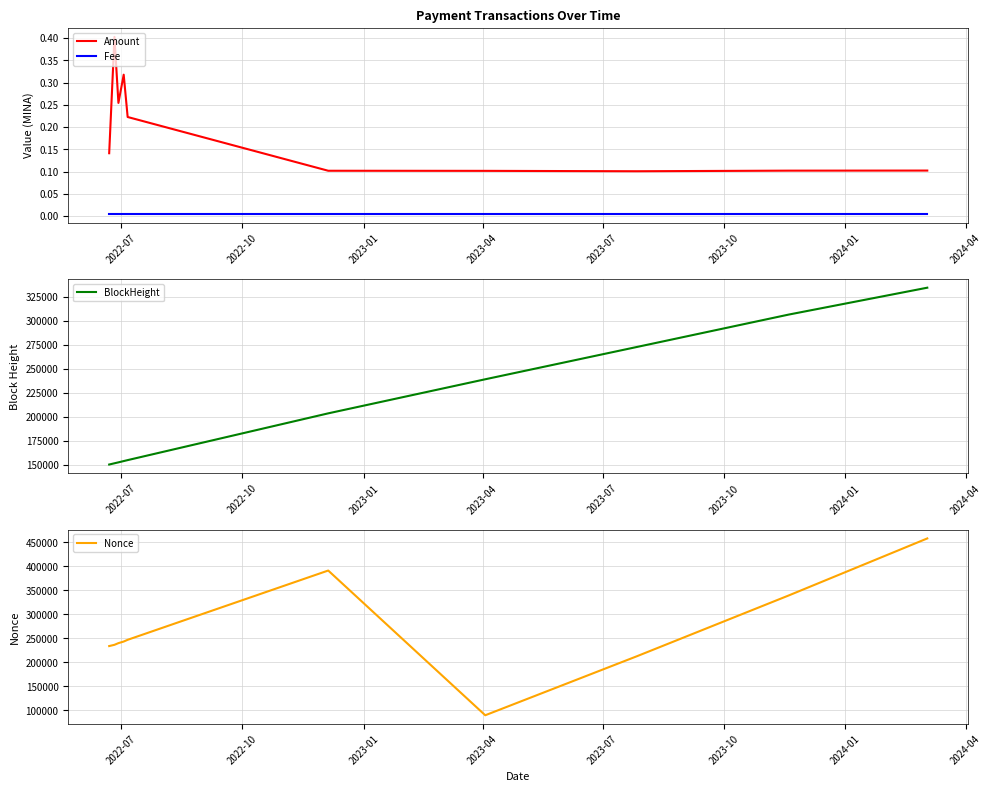

True or false: Fee and Amount intersect in this chart.

False